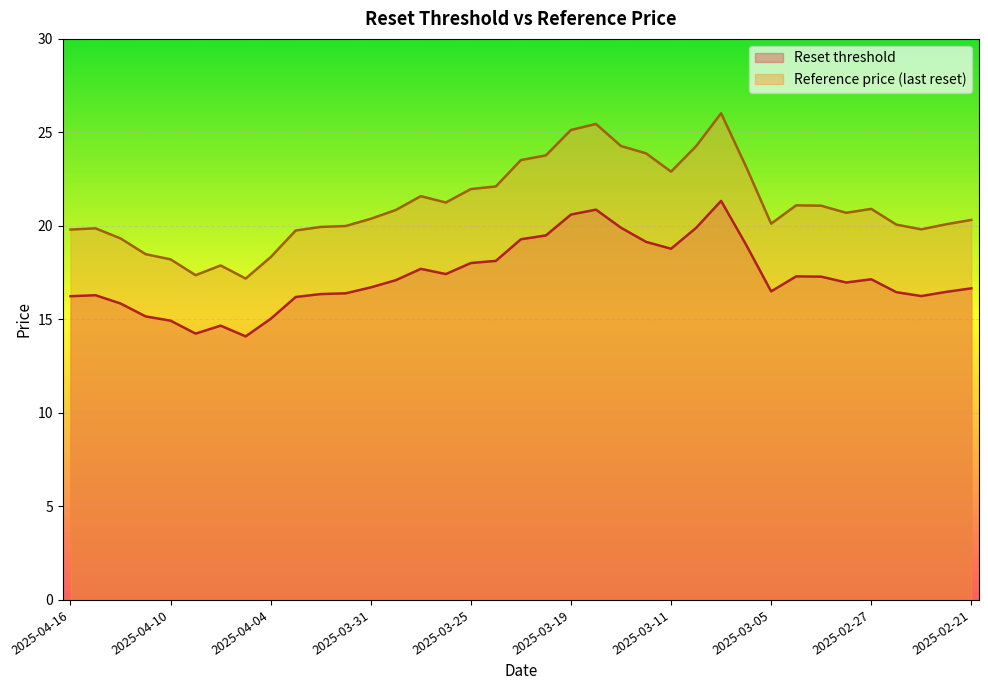

True or false: Reset threshold and Reference price (last reset) intersect in this chart.

False